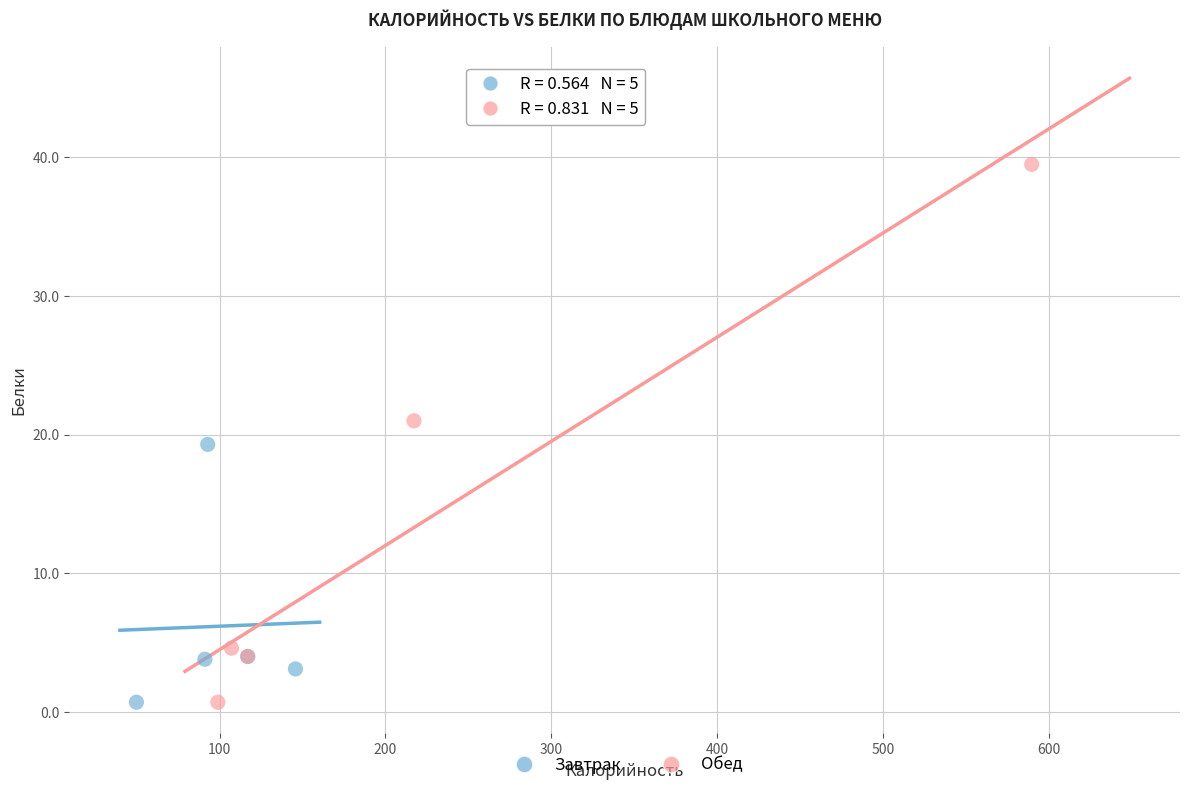

What are all the series names shown in the legend?

Завтрак, Обед